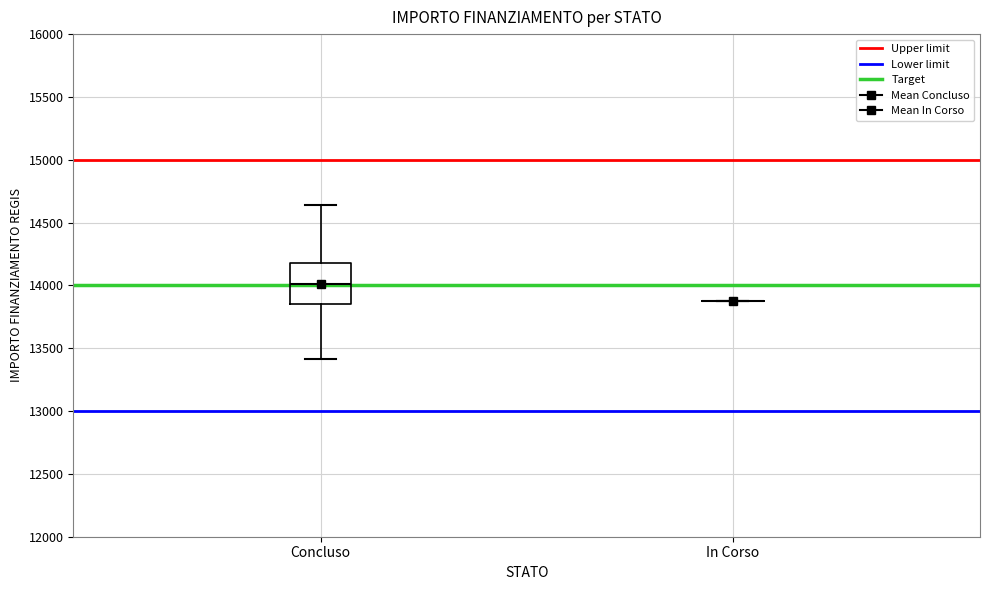

Reading left to right, transcribe this box plot: for each box, give where its median line is, the range the box spans, and where its two whiskers end, as read against the y-axis. The values are not printed on the chart, so give them approximately, as read against the axis.

Concluso: median 14000, box 13850 to 14200, whiskers 13400 to 14650
In Corso: box collapsed to a line at 13900, whiskers 13900 to 13900